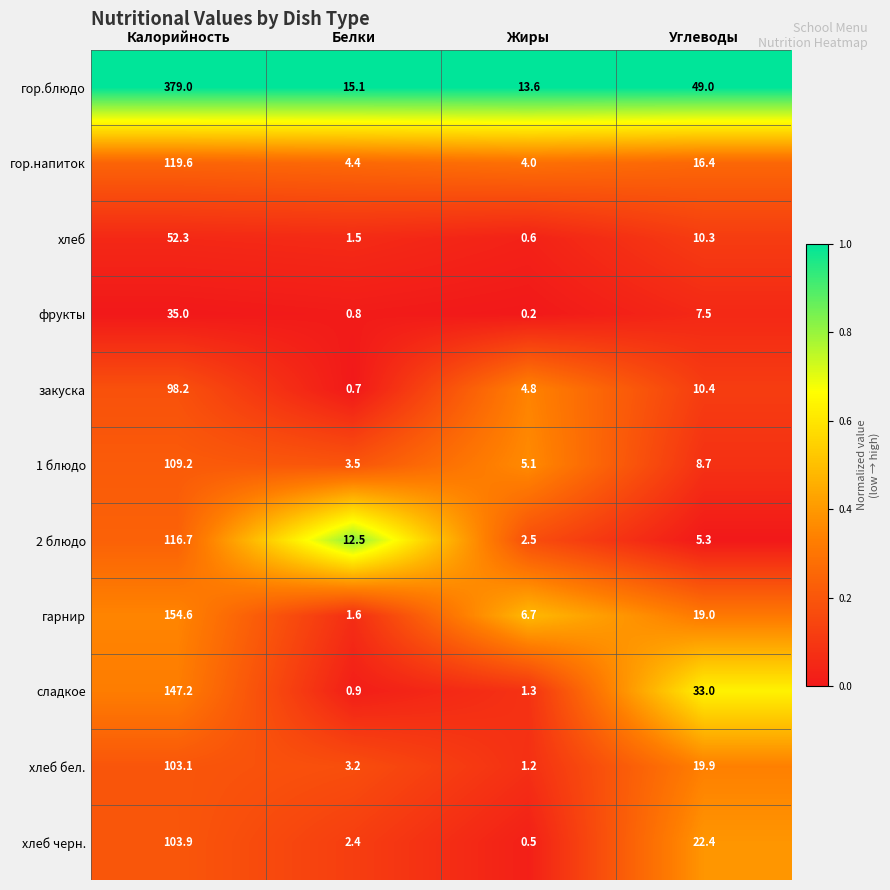

What is the total value across all series at Жиры?

40.5